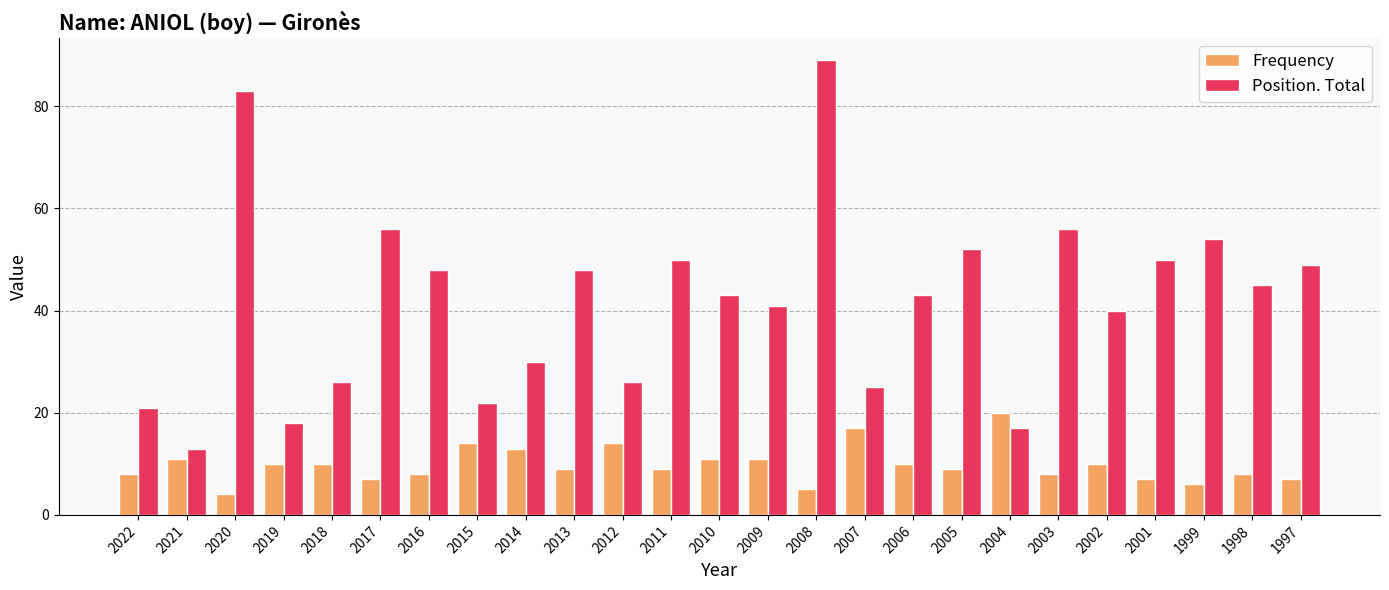

Read the Position. Total value at 2006.

43